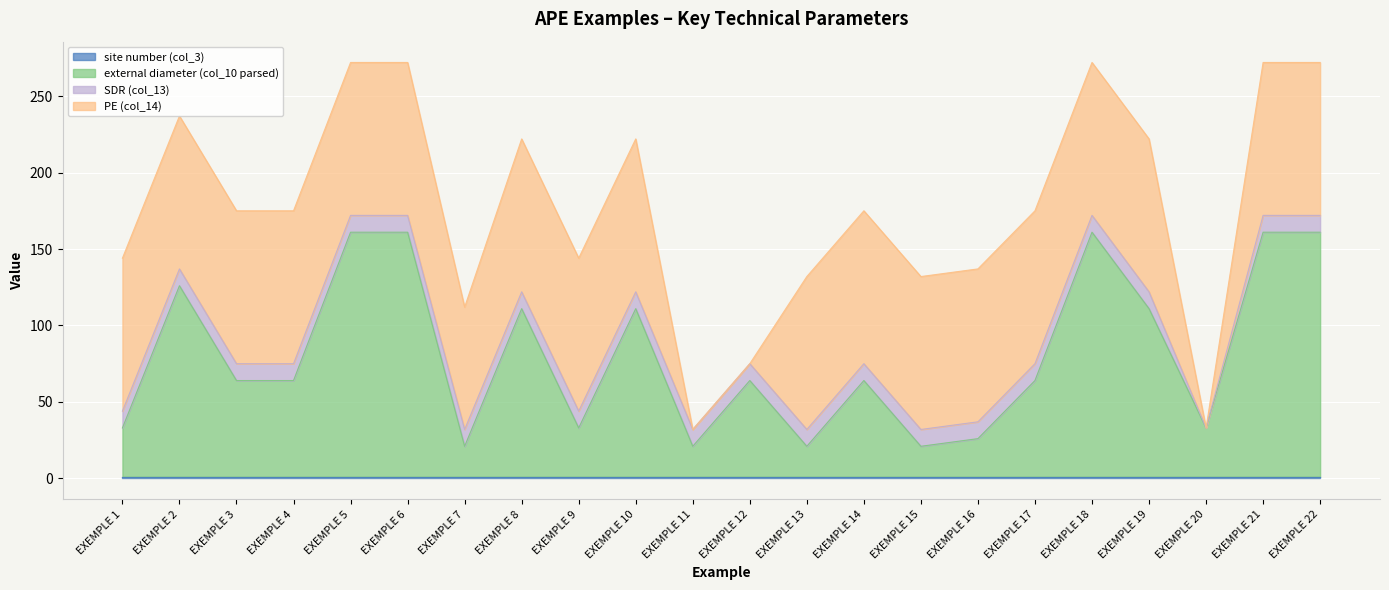

At EXEMPLE 6, list the series in order from smallest to largest.

site number (col_3), SDR (col_13), PE (col_14), external diameter (col_10 parsed)